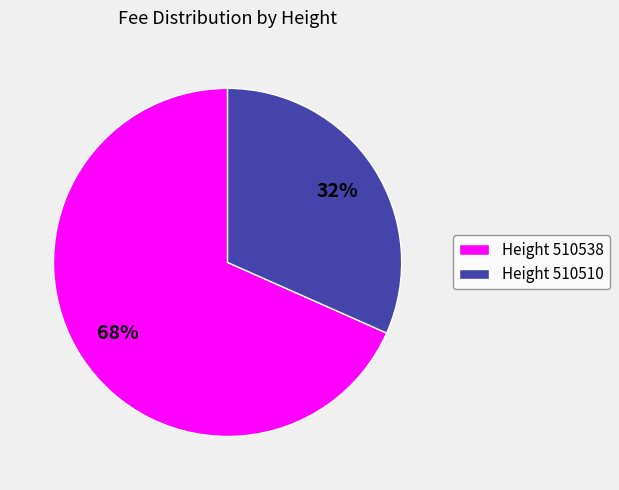

What is the largest slice in the pie chart?

Height 510538